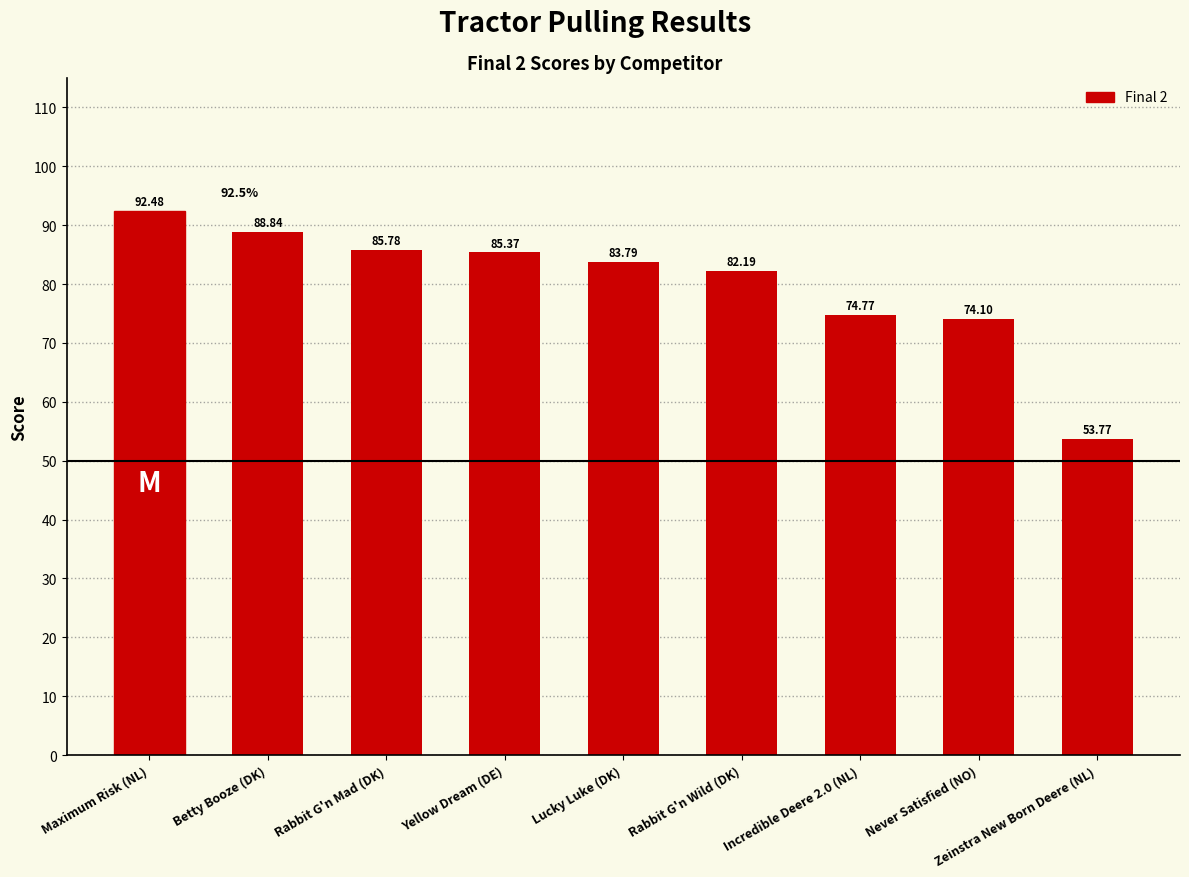

Which category has the lowest value across all series?

Zeinstra New Born Deere (NL)